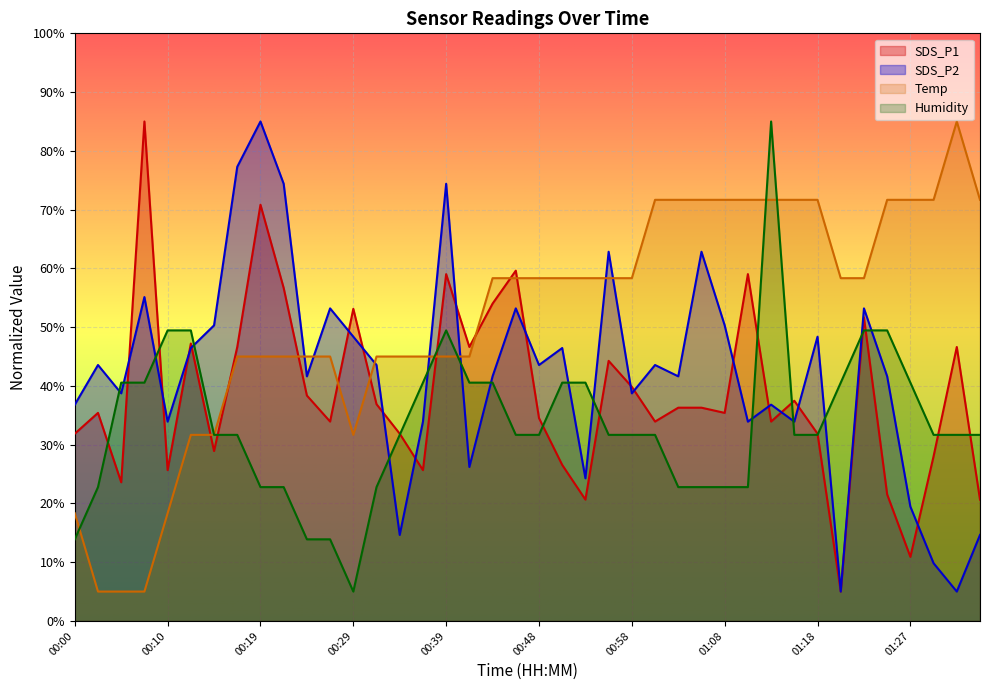

How many values in the SDS_P1 series are below 36?

20